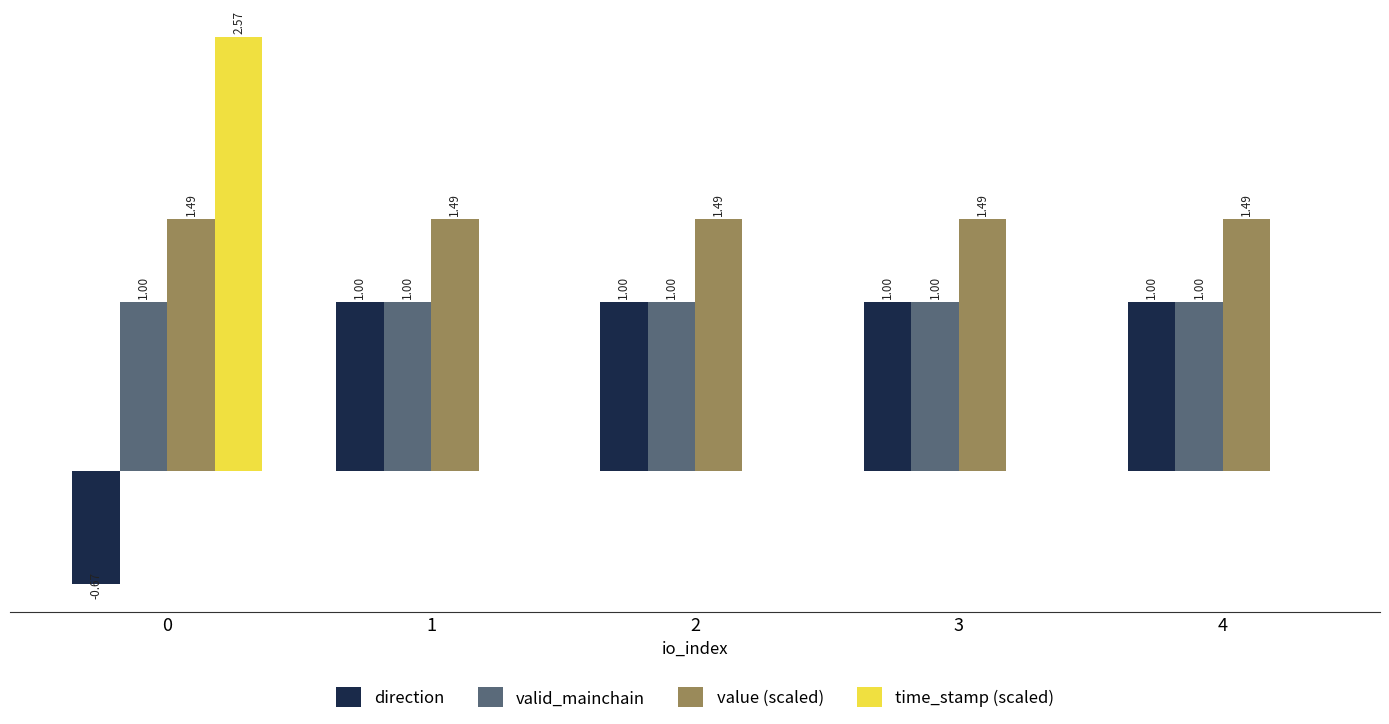

Which series changed the most between 0 and 4?

time_stamp (scaled)